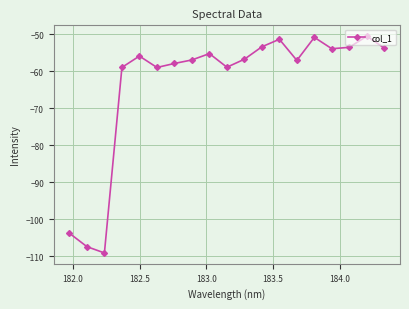

True or false: there are more than 0 points higher than both neighbors.

True